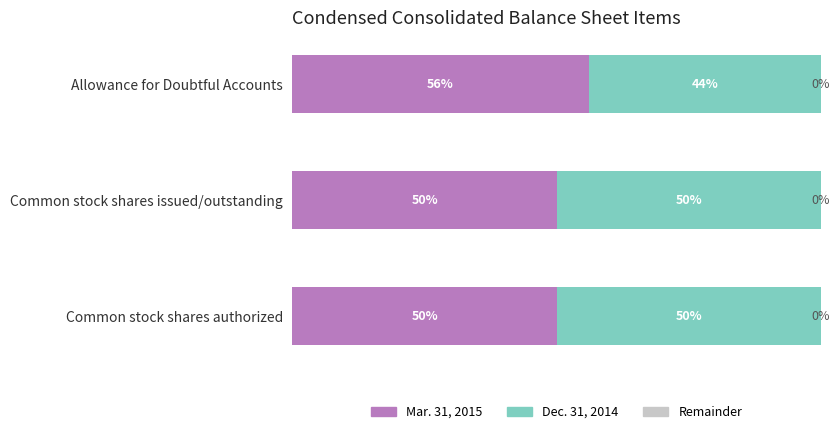

How many bars are there in total?

6